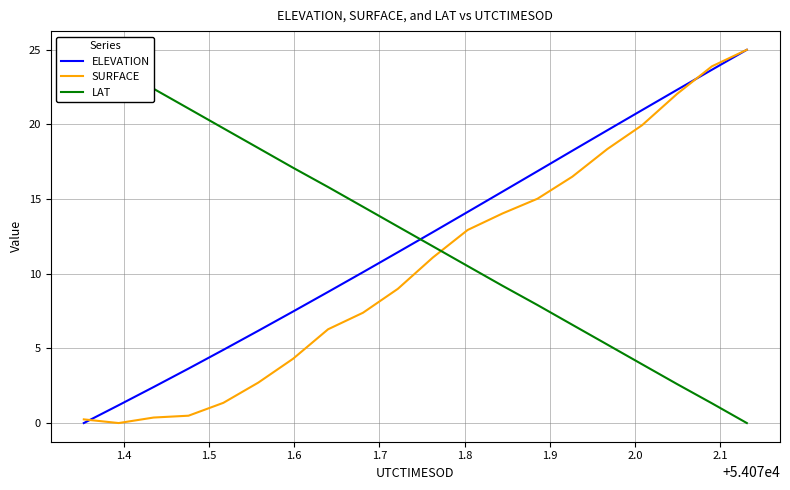

Which series has the largest total across all categories?

LAT